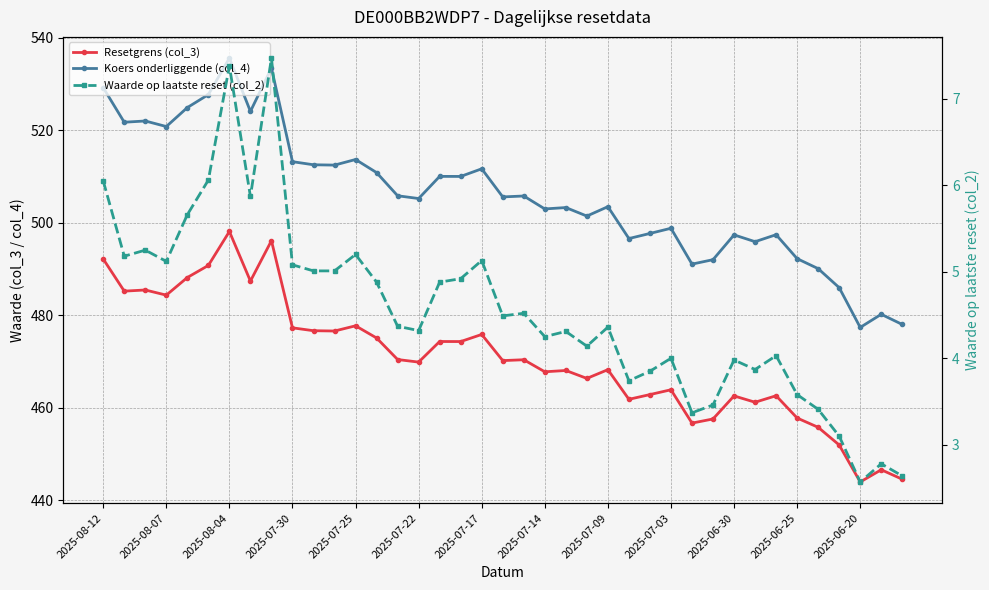

What is the lowest value of the Waarde op laatste reset (col_2) series?

2.6